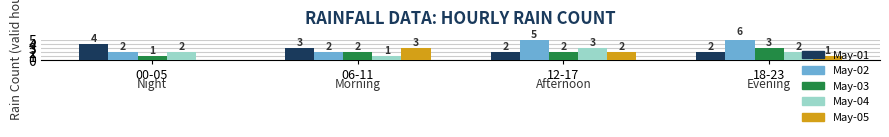

How many bars are there in each group?

5